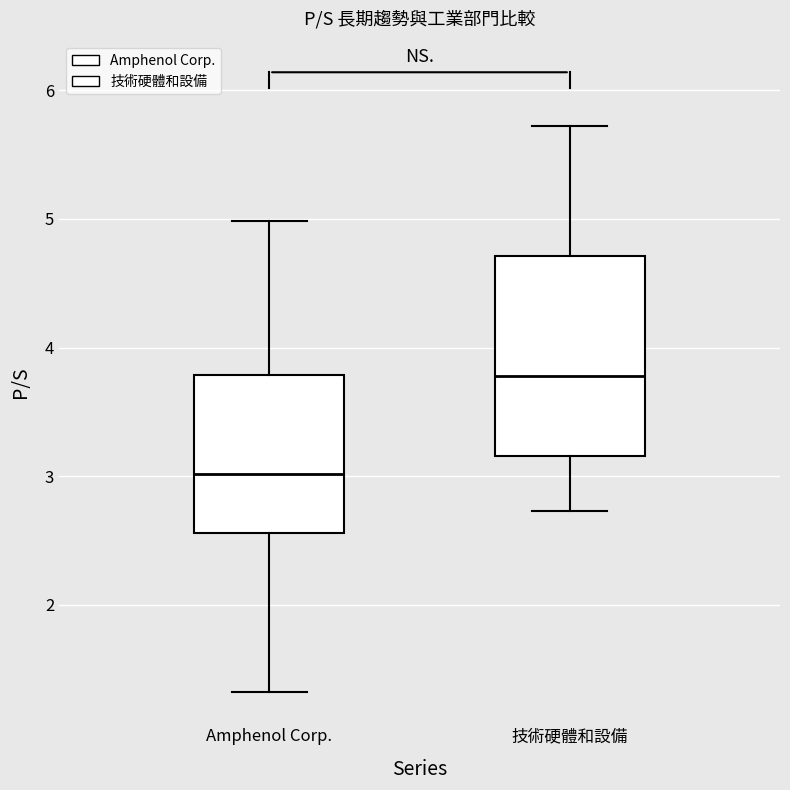

Comparing the boxes themselves (not the whiskers), which one is the tallest?

技術硬體和設備